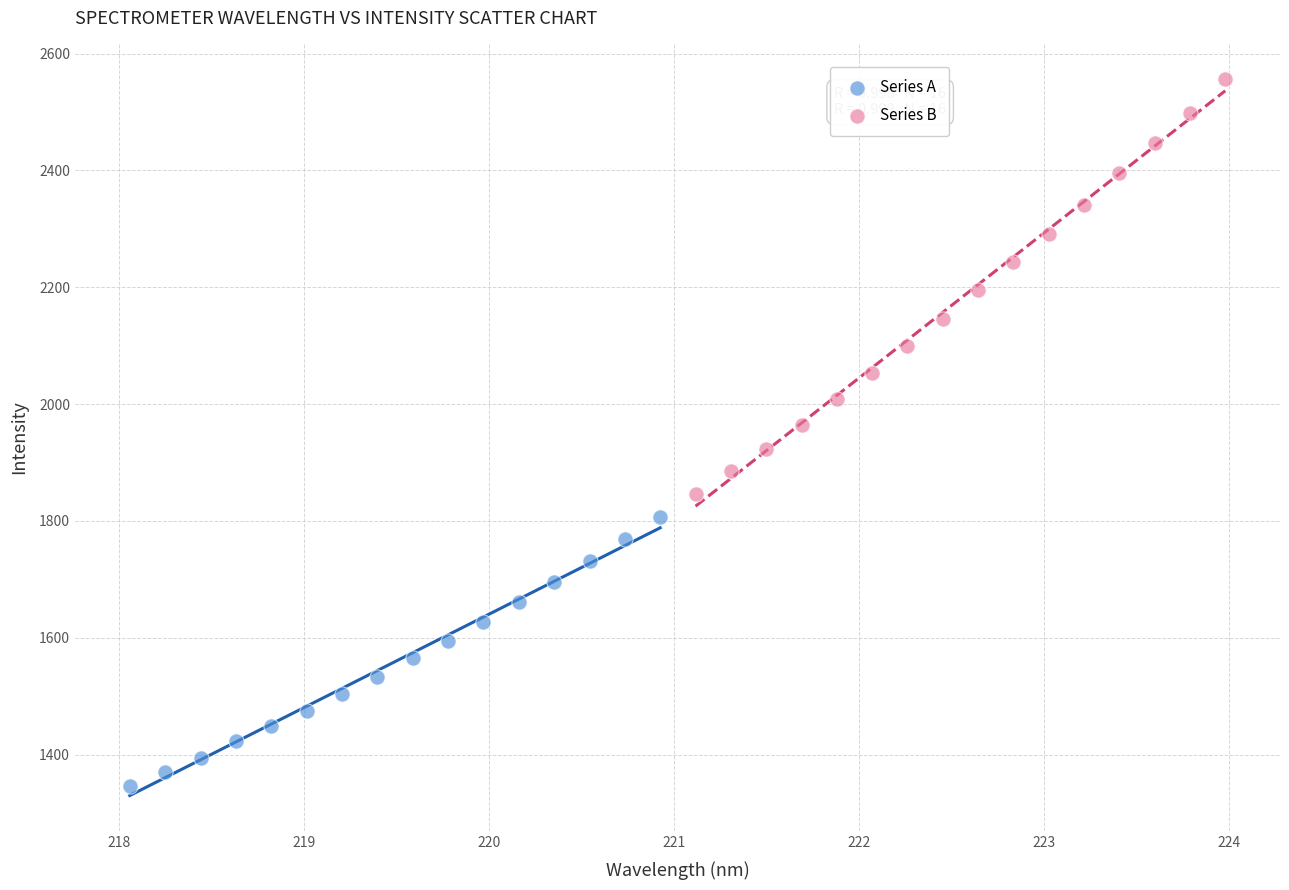

Which series contains the lowest Y value?

Series A